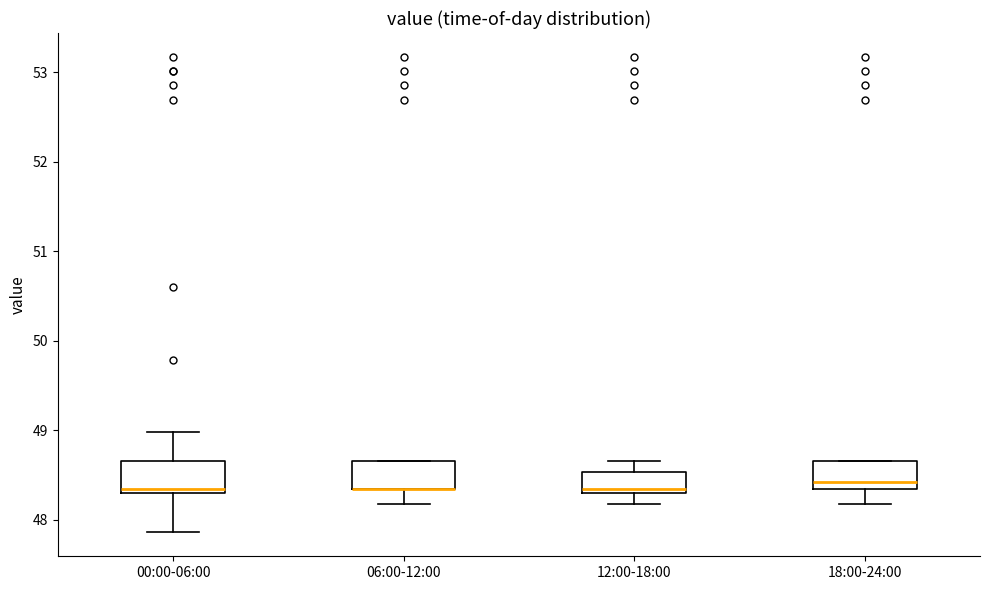

Reading left to right, transcribe this box plot: for each box, give where its median line is, the range the box spans, and where its two whiskers end, as read against the y-axis. The values are not printed on the chart, so give them approximately, as read against the axis.

00:00-06:00: median 48.3 (just above the box's lower edge), box 48.3 to 48.7, whiskers 47.9 to 49.0
06:00-12:00: median 48.3 (drawn on the box's lower edge), box 48.3 to 48.7, whiskers 48.2 to 48.7
12:00-18:00: median 48.3 (just above the box's lower edge), box 48.3 to 48.5, whiskers 48.2 to 48.7
18:00-24:00: median 48.4, box 48.3 to 48.7, whiskers 48.2 to 48.7